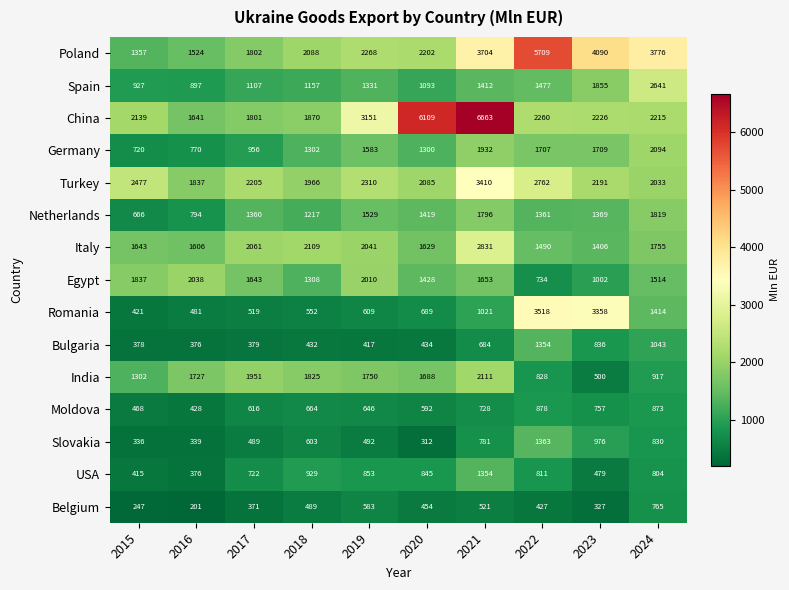

What is the difference between the maximum and minimum values in the Belgium series?

564